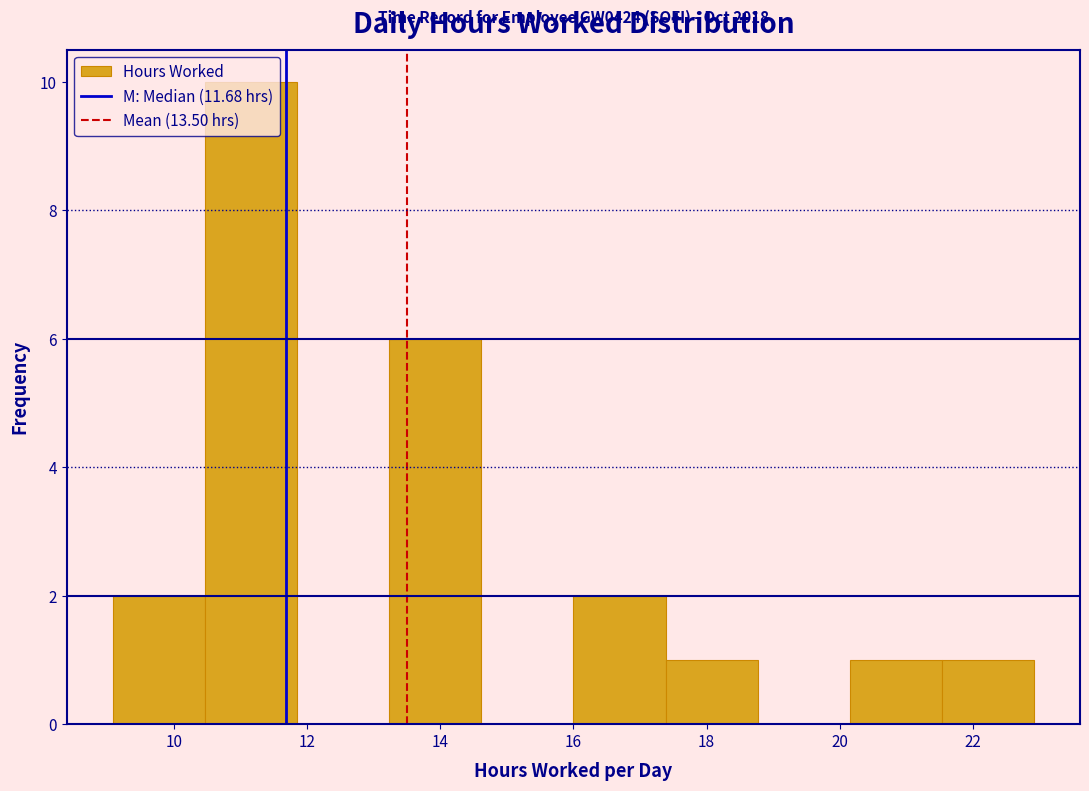

Over which range of the x-axis is the bar tallest?

10.4 to 11.8